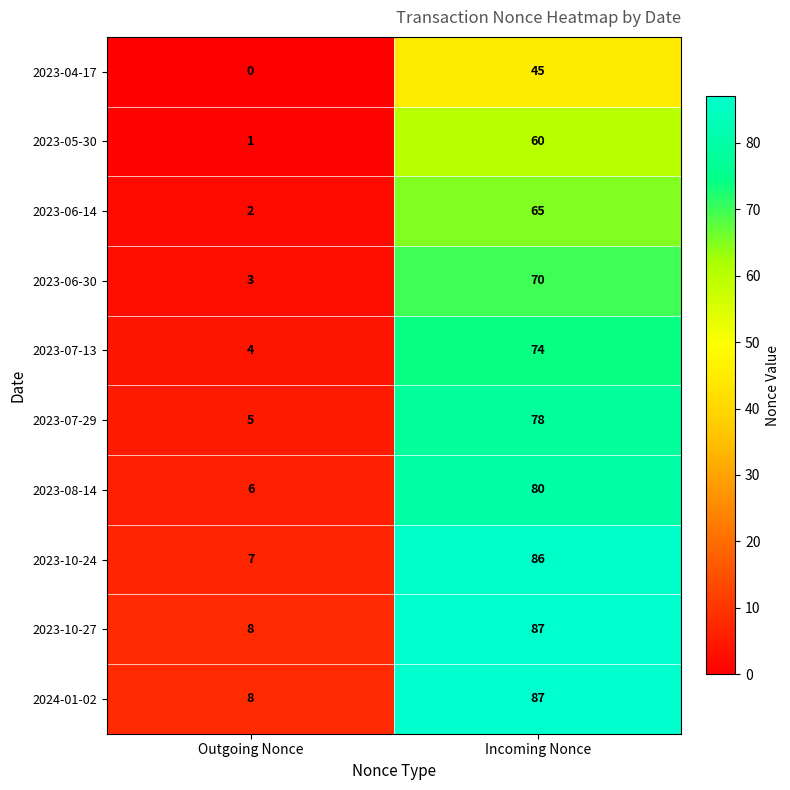

The 2023-05-30 series shows 96 at Incoming Nonce. True or false?

False